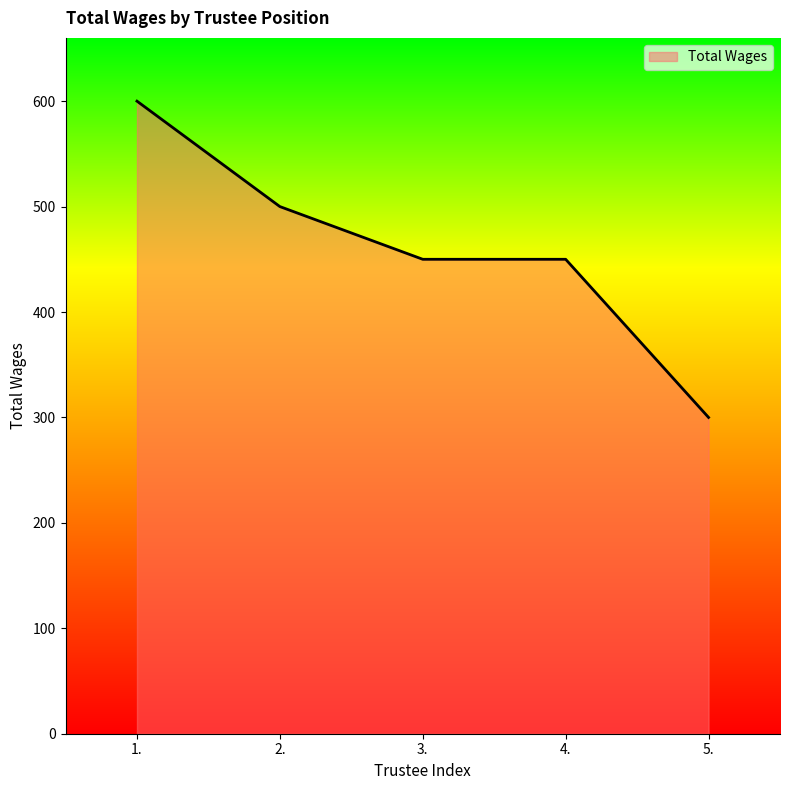

True or false: there are more than 2 points higher than both neighbors.

False